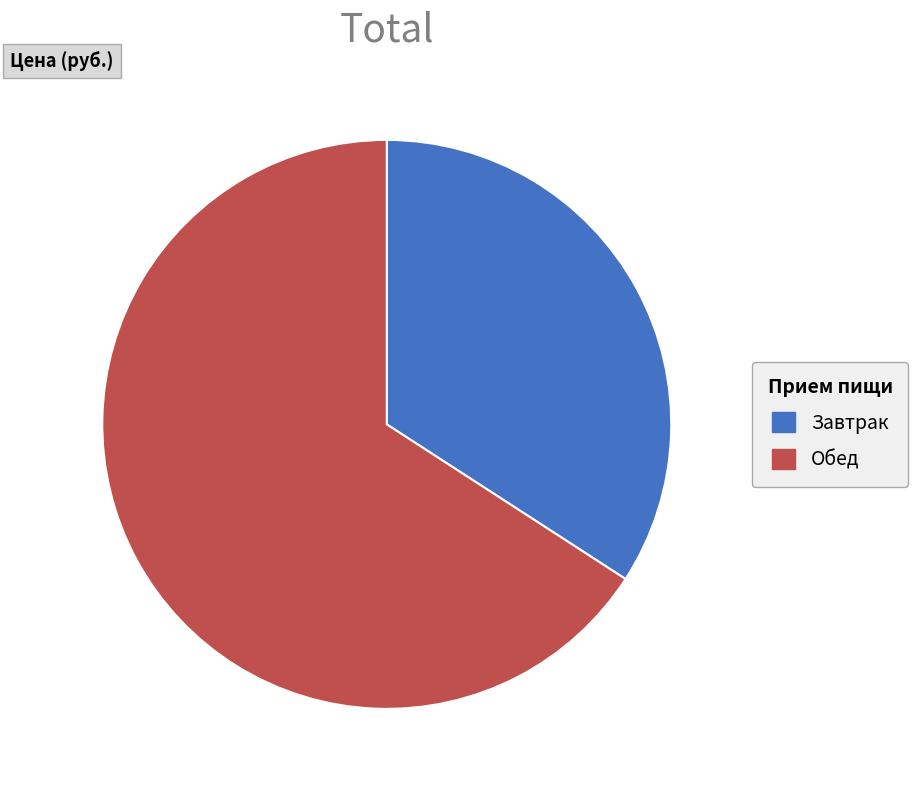

What is the majority slice?

Обед